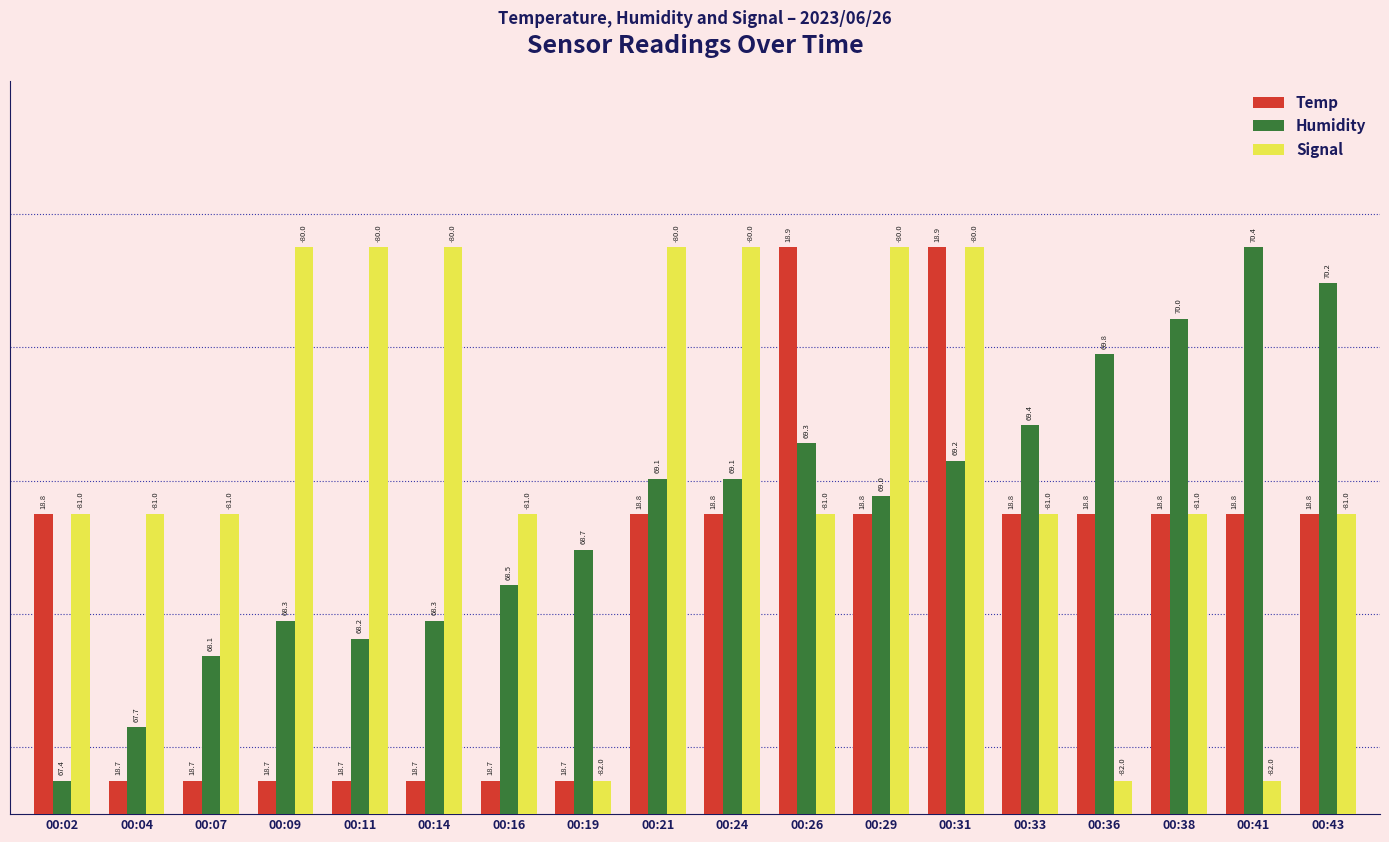

At how many categories does at least one series exceed 7?

11